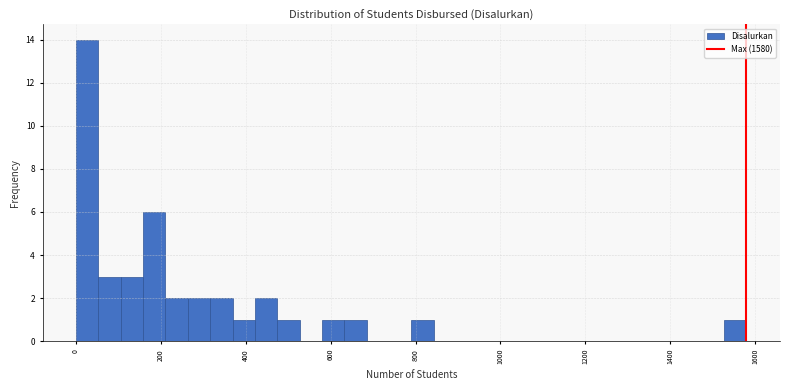

Read against the x-axis, roughly where is the centre of the tallest bar?

20